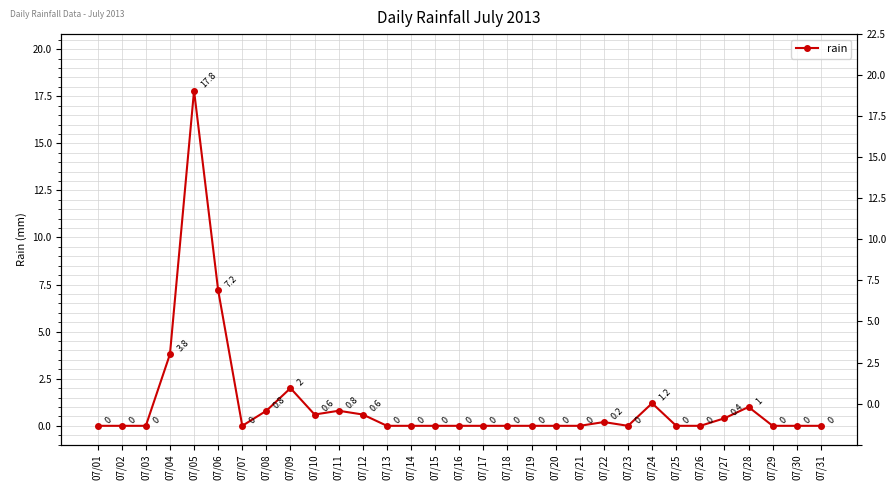

At which category does the data reach its first local peak?

07/05